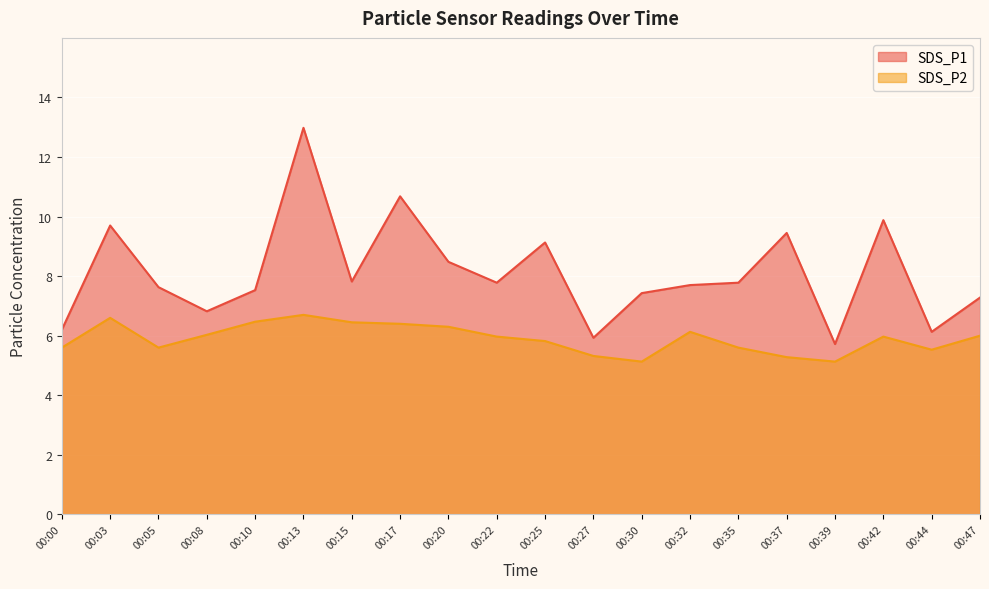

What is the difference between the maximum and minimum values in the SDS_P1 series?

7.3